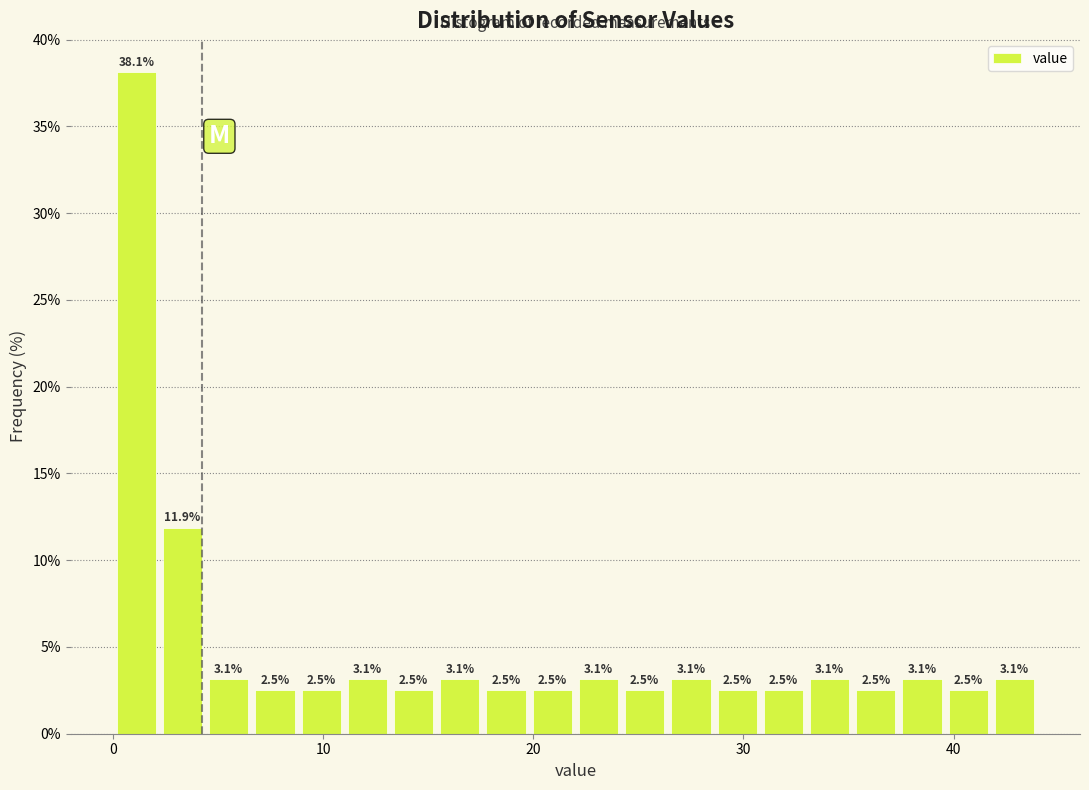

Read against the x-axis, roughly where is the centre of the tallest bar?

1